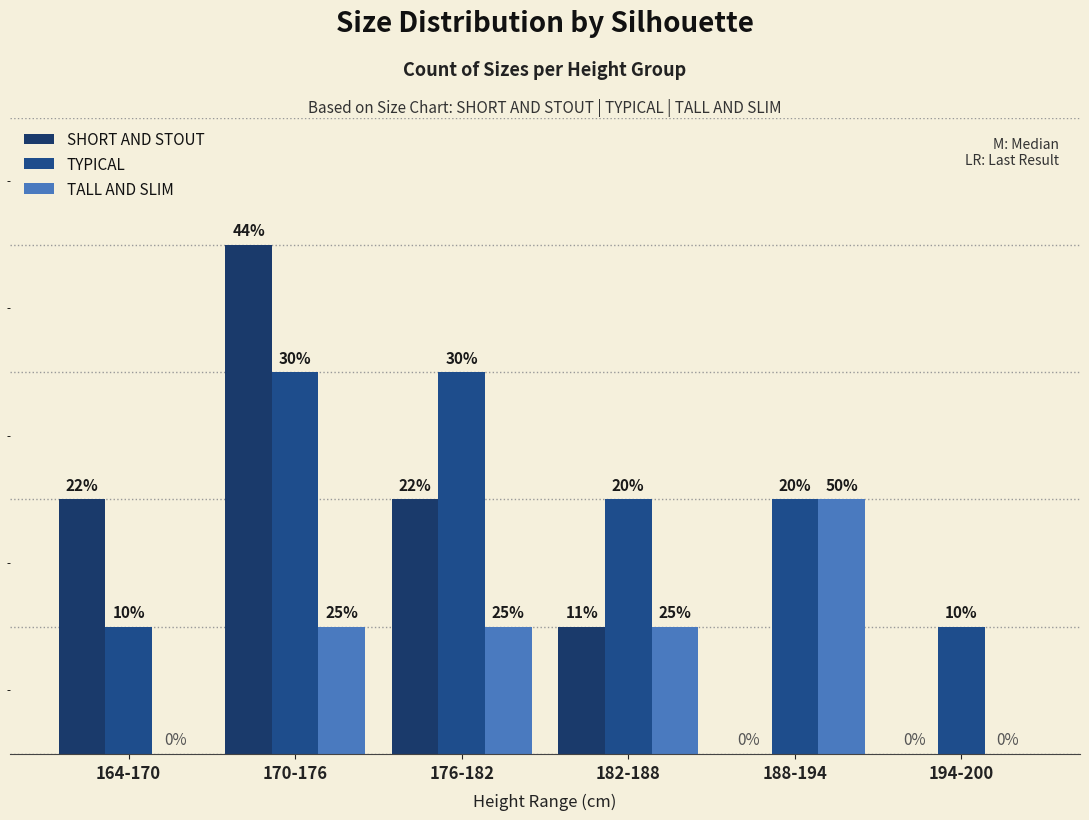

The TALL AND SLIM series shows 2 at 188-194. True or false?

True